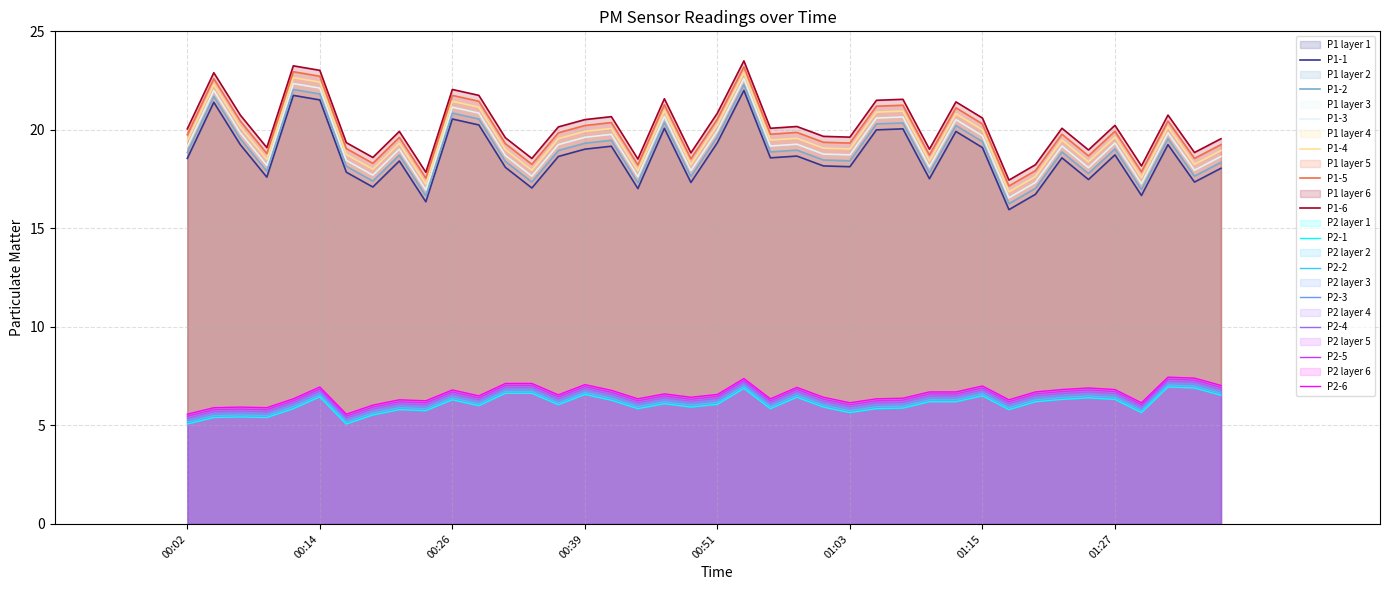

At 01:08, list the series in order from largest to smallest.

P1, P2